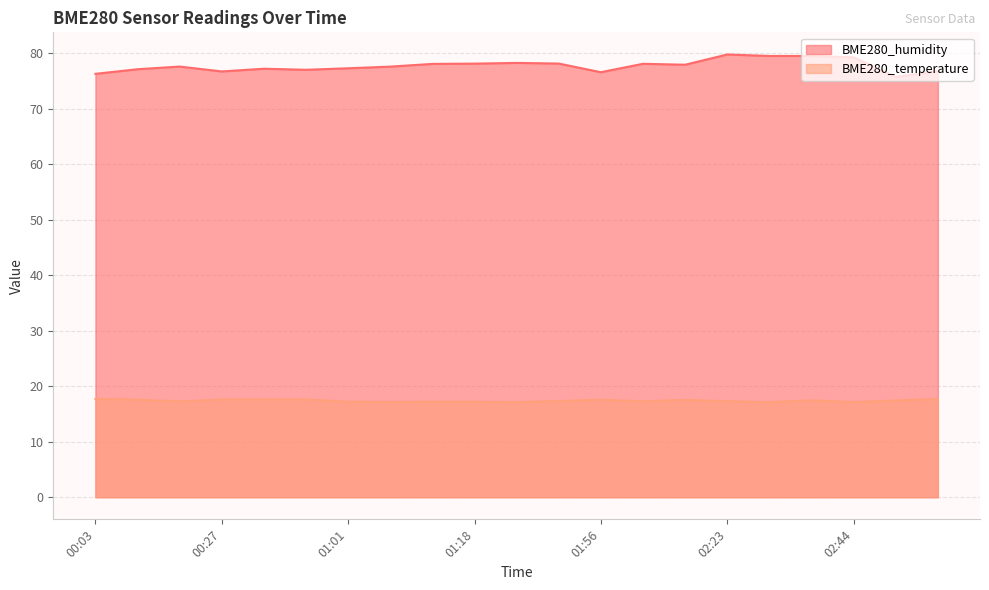

List the series in order of their peak value, highest first.

BME280_humidity, BME280_temperature